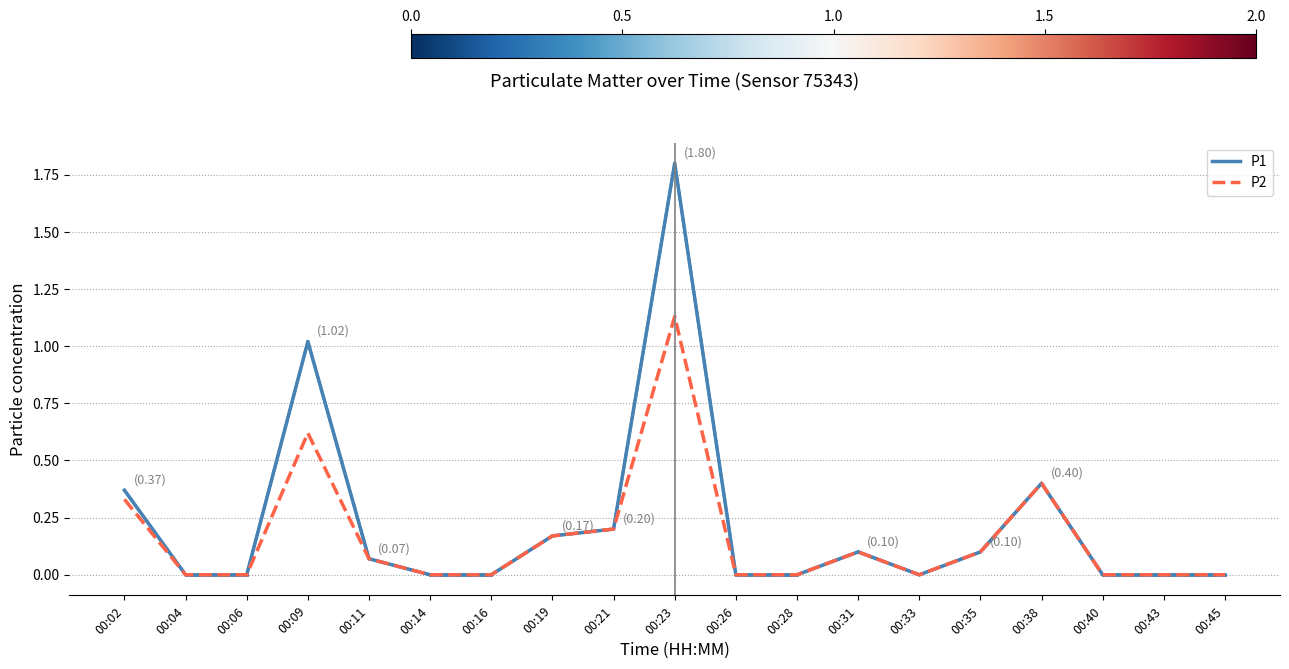

What is the highest value of the P1 series?

1.8